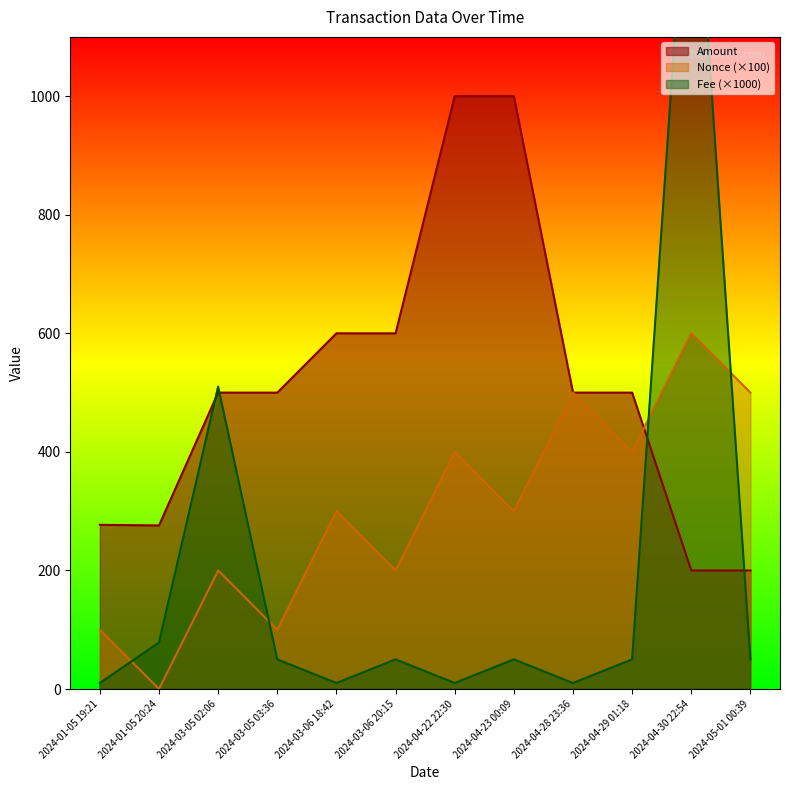

What is the lowest value of the Amount series?

199.9